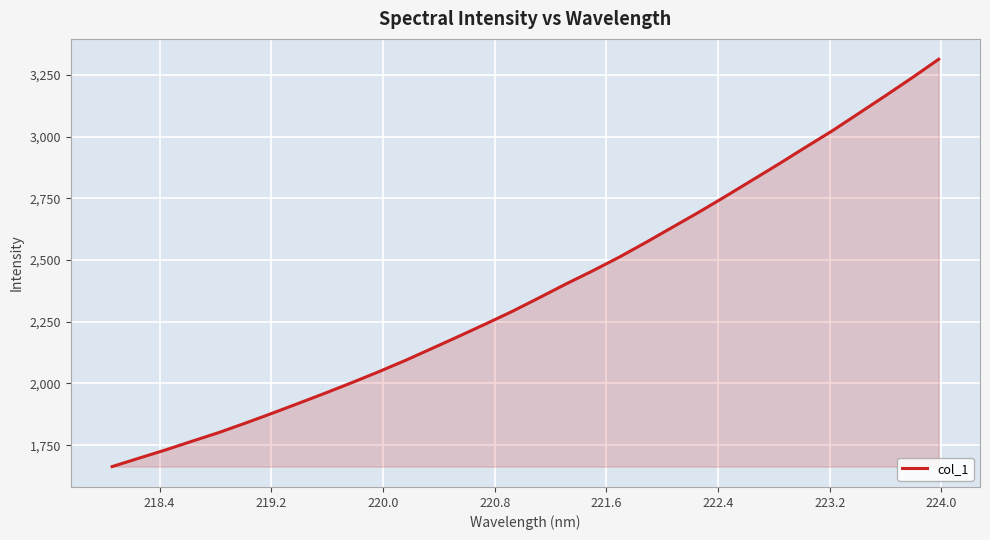

How many distinct data groups are displayed?

1